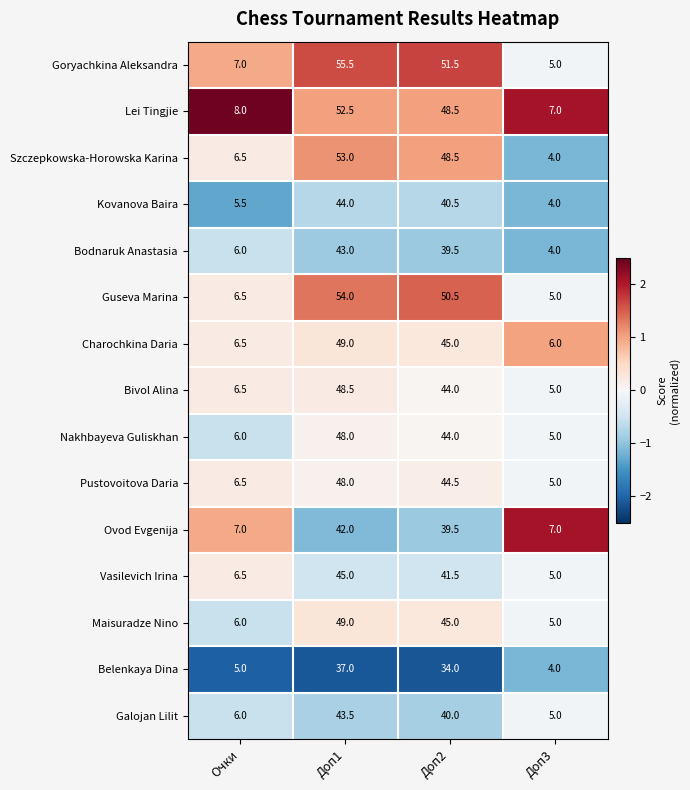

How many distinct data groups are displayed?

15